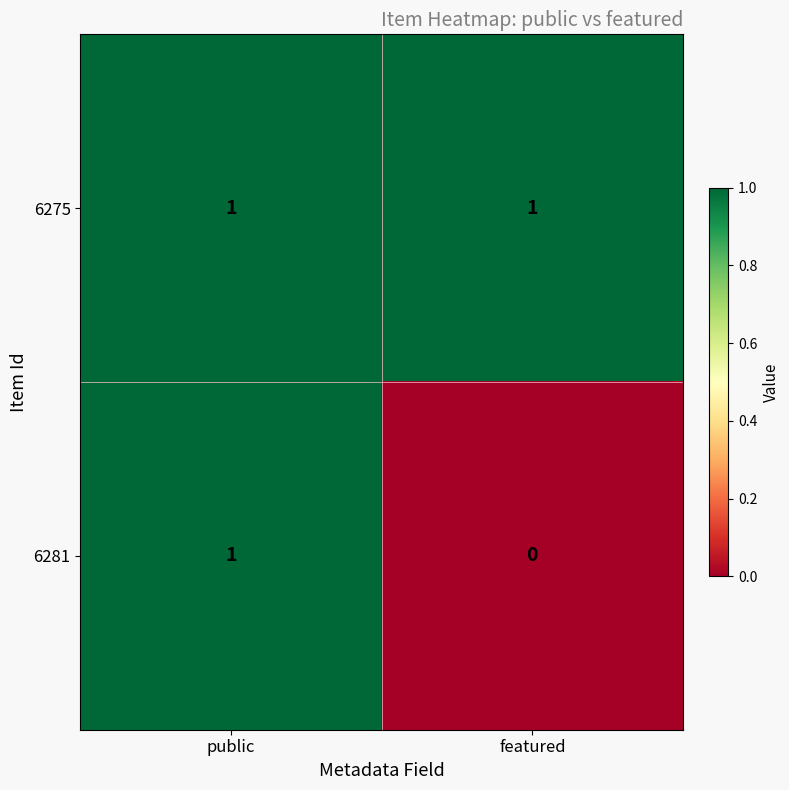

Reading left to right, list all the values displayed in this chart.

6275: 1	1
6281: 1	0